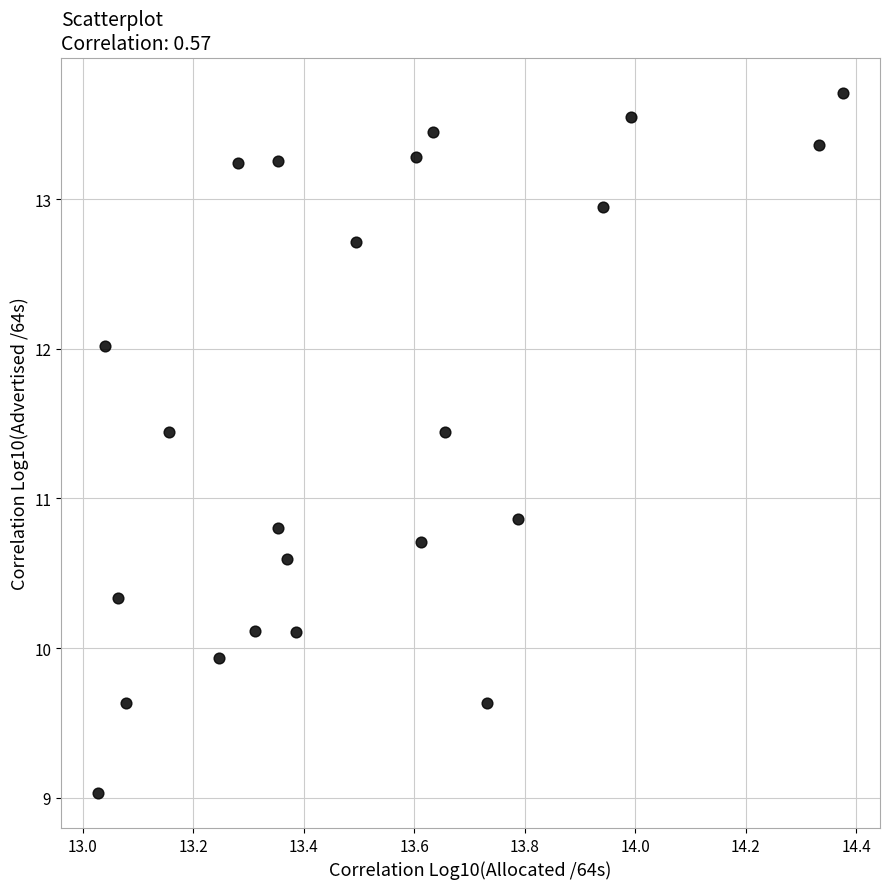

What Y value in the scatter plot is closest to 11?

10.9